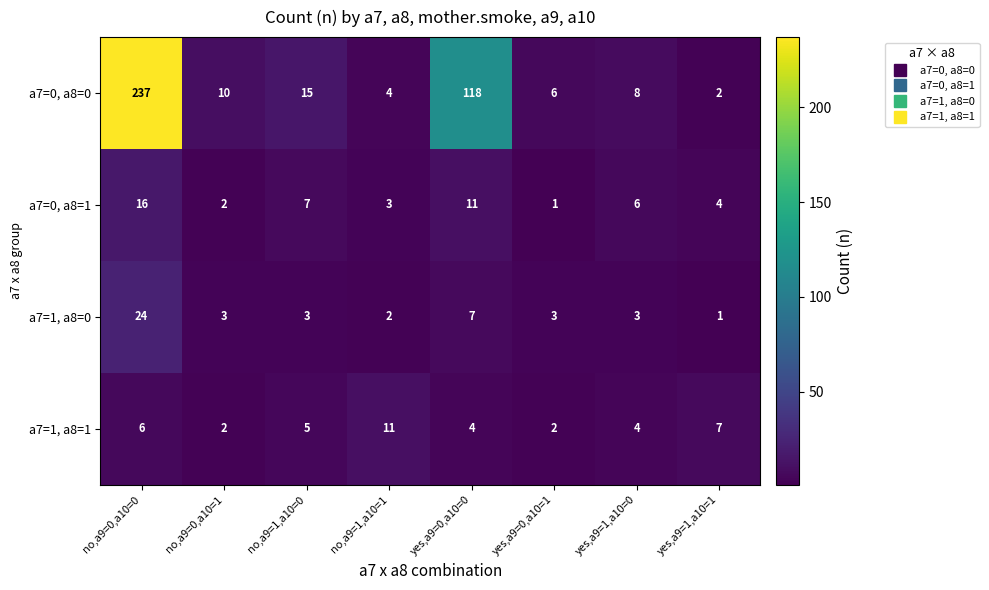

List the labels in order of a7=0, a8=1 value, largest first.

no,a9=0,a10=0, yes,a9=0,a10=0, no,a9=1,a10=0, yes,a9=1,a10=0, yes,a9=1,a10=1, no,a9=1,a10=1, no,a9=0,a10=1, yes,a9=0,a10=1